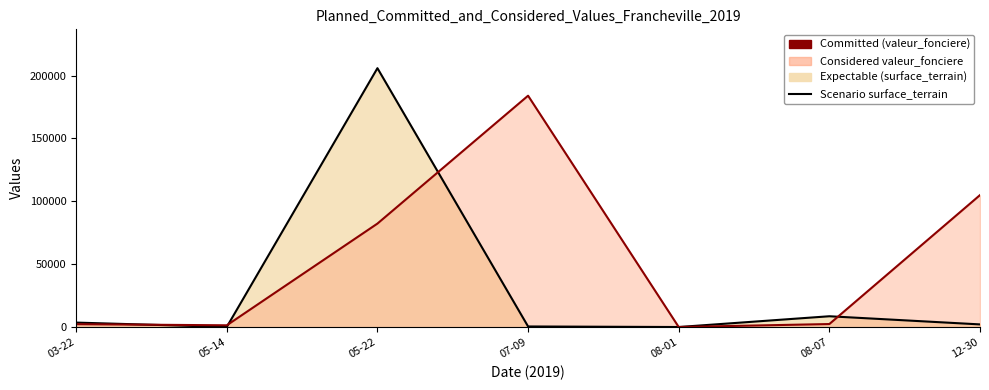

Which series changed the most between 05-14 and 12-30?

Committed (valeur_fonciere)